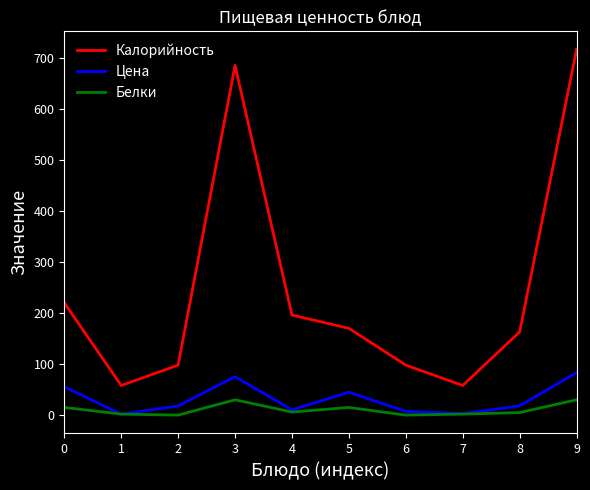

Rank the series by their maximum value, from highest to lowest.

Калорийность, Цена, Белки